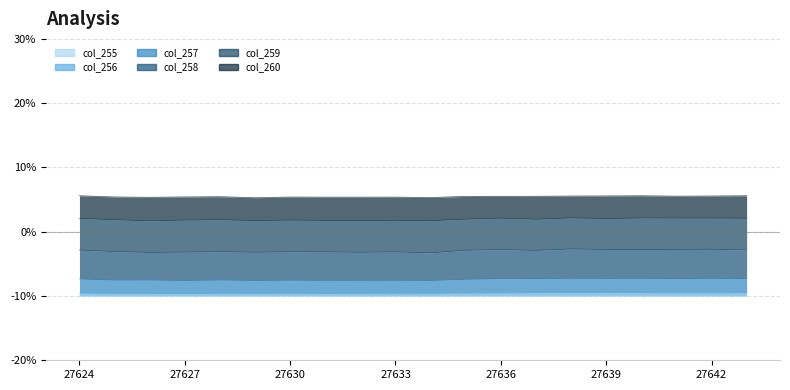

True or false: col_255 has a value of -10.0 at 27637.

True